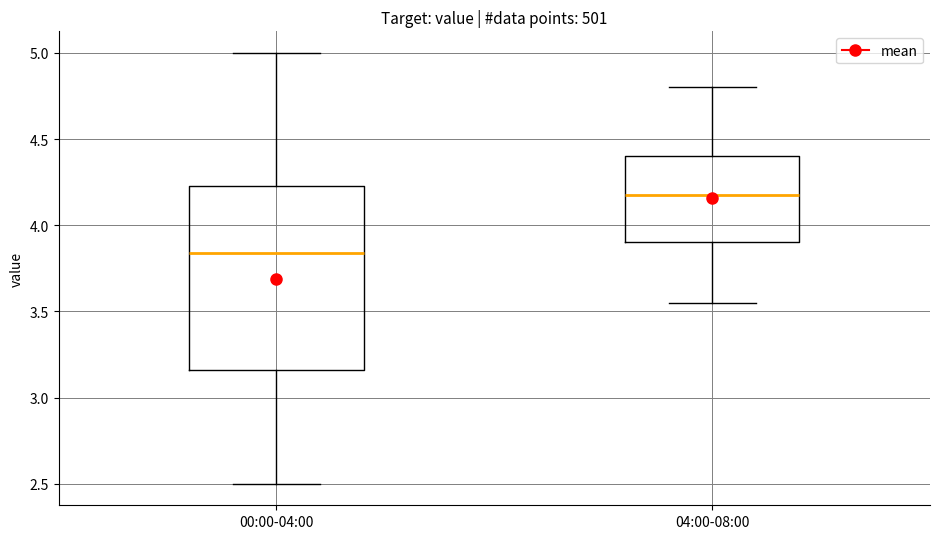

Reading left to right, read every box against the y-axis: the position of its median line, the range the box covers, and the ends of its whiskers. The values are not printed on the chart, so give them approximately, as read against the axis.

00:00-04:00: median 3.85, box 3.15 to 4.25, whiskers 2.50 to 5.00
04:00-08:00: median 4.20, box 3.90 to 4.40, whiskers 3.55 to 4.80